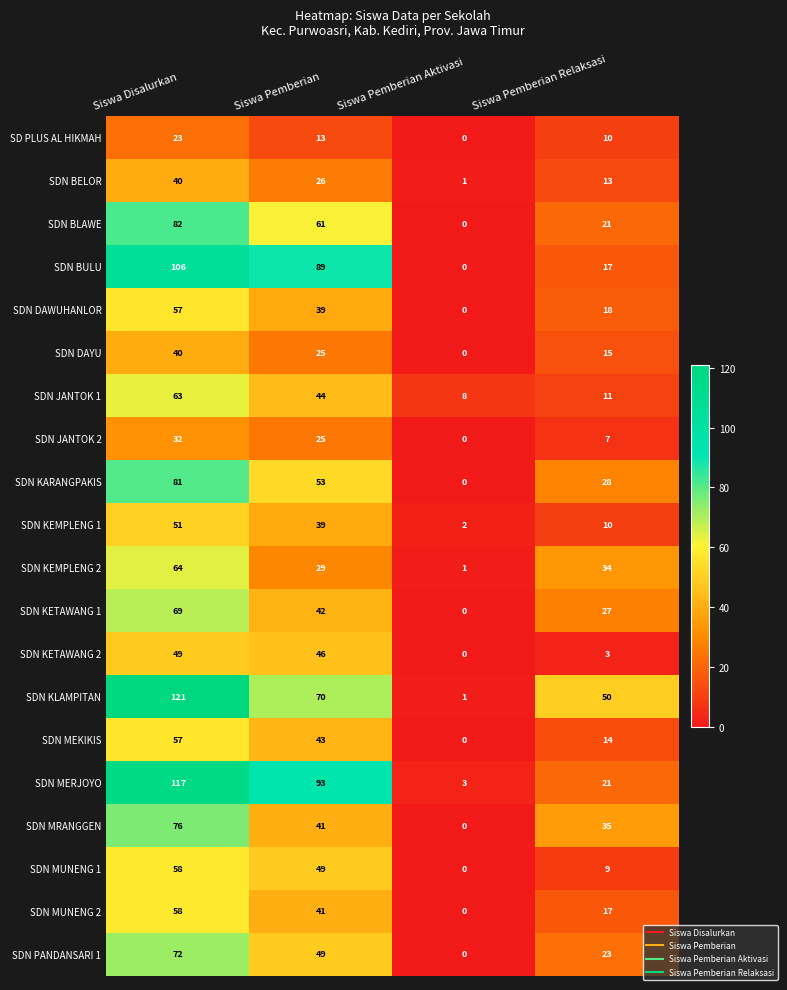

What is the greatest value displayed?

121